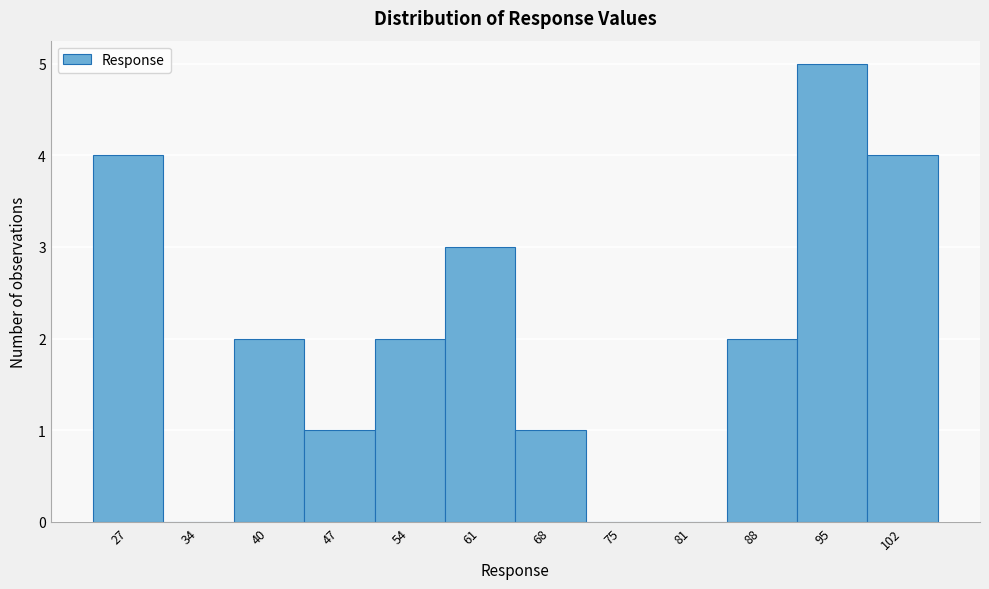

Reading left to right, transcribe this chart: for each bar, give the range it covers on the x-axis and its height. Neither the bar edges nor the heights are printed on the chart, so give them approximately, as read against the axes.

23 to 30: 4
30 to 37: 0
37 to 44: 2
44 to 51: 1
51 to 58: 2
58 to 64: 3
64 to 71: 1
71 to 78: 0
78 to 85: 0
85 to 92: 2
92 to 98: 5
98 to 105: 4